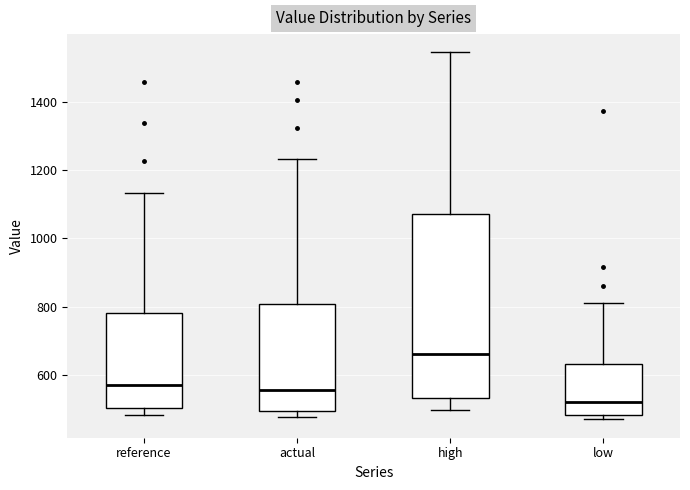

Reading left to right, read every box against the y-axis: the position of its median line, the range the box covers, and the ends of its whiskers. The values are not printed on the chart, so give them approximately, as read against the axis.

reference: median 580, box 500 to 780, whiskers 480 to 1140
actual: median 560, box 500 to 800, whiskers 480 to 1240
high: median 660, box 540 to 1080, whiskers 500 to 1540
low: median 520, box 480 to 640, whiskers 480 (just below the box's lower edge) to 820